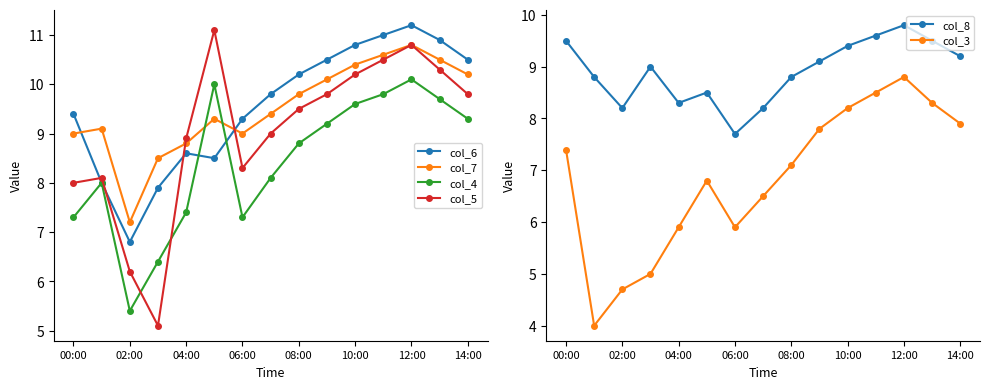

After their last crossing, which series has the higher values: col_4 or col_5?

col_5